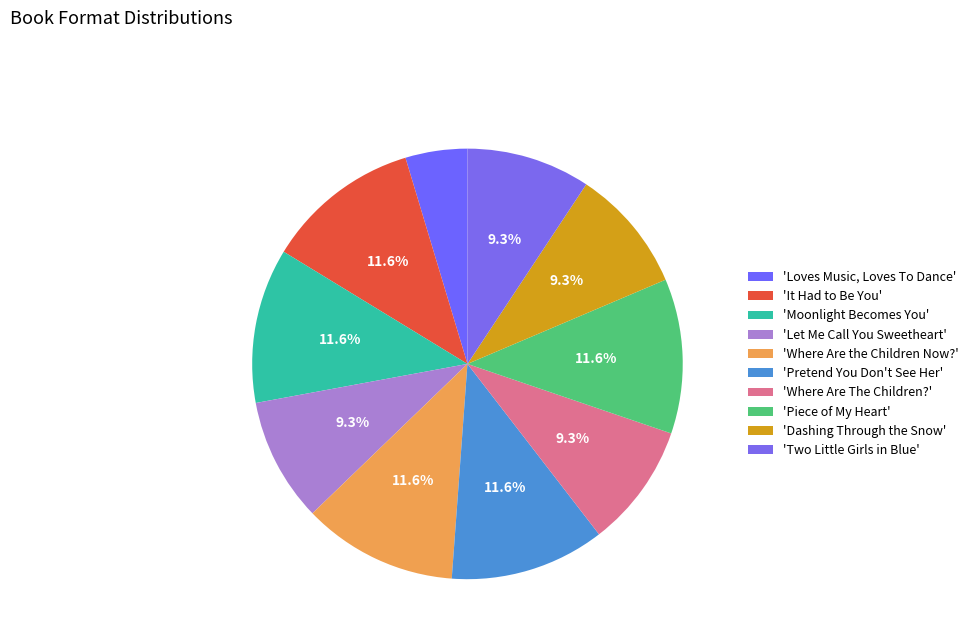

Does any single category account for the majority?

No